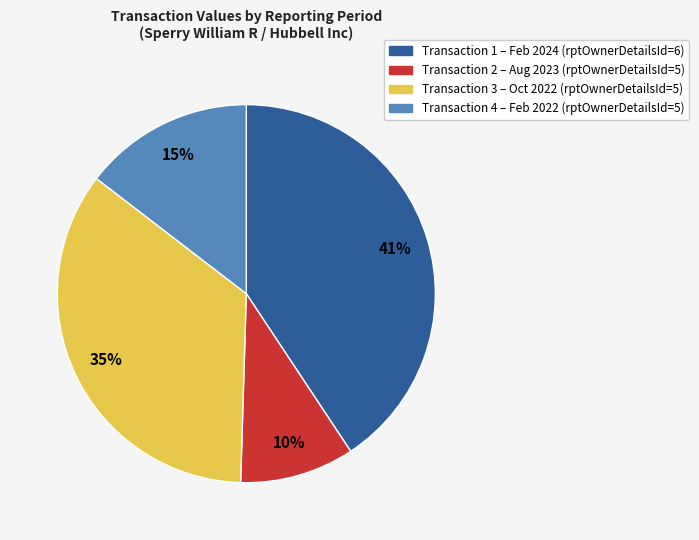

Does any single category account for the majority?

No